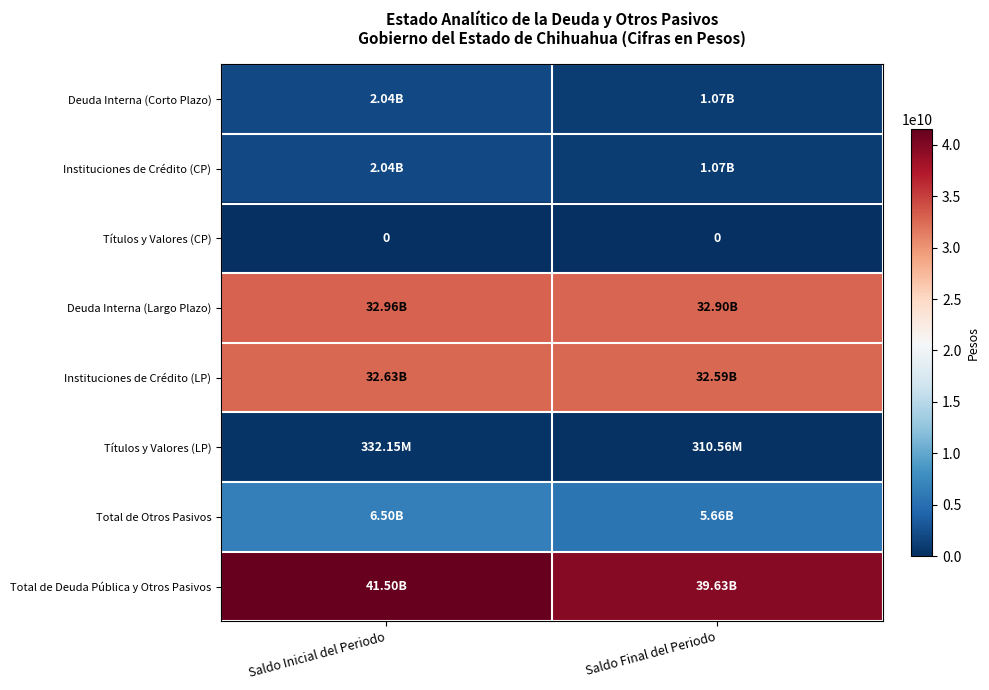

The value of Deuda Interna (Corto Plazo) at Saldo Inicial del Periodo is 496653645. True or false?

False